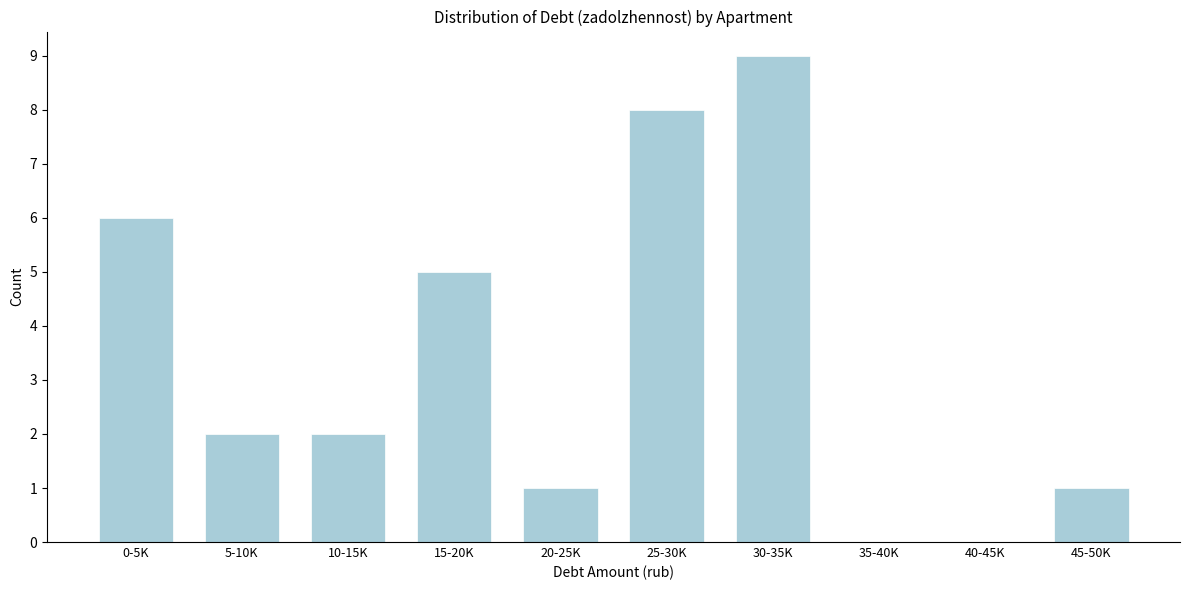

Reading right to left, transcribe all the data shown in this chart.

45-50K=1	40-45K=0	35-40K=0	30-35K=9	25-30K=8	20-25K=1	15-20K=5	10-15K=2	5-10K=2	0-5K=6